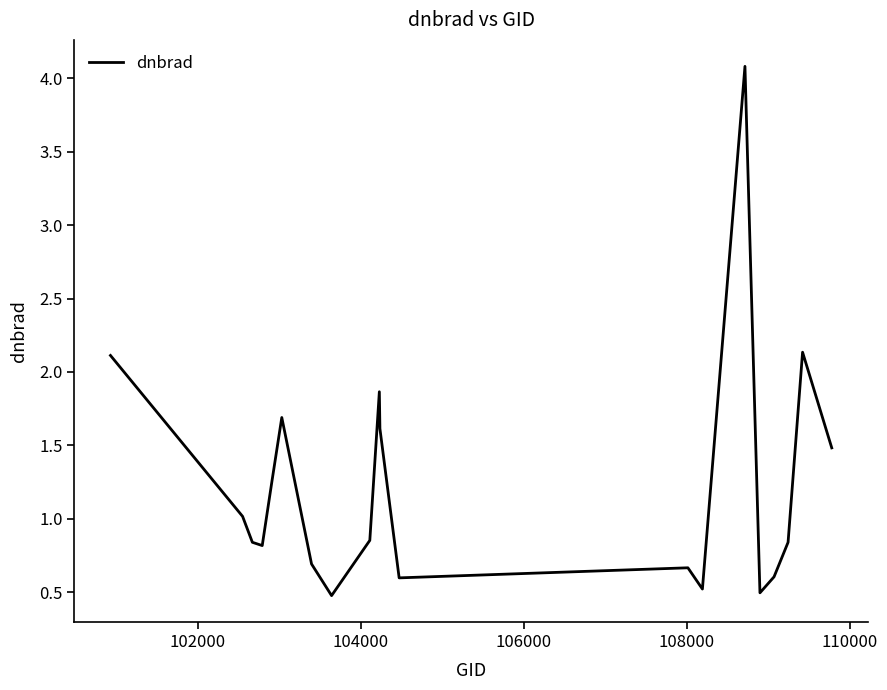

What is the smallest value displayed?

0.5